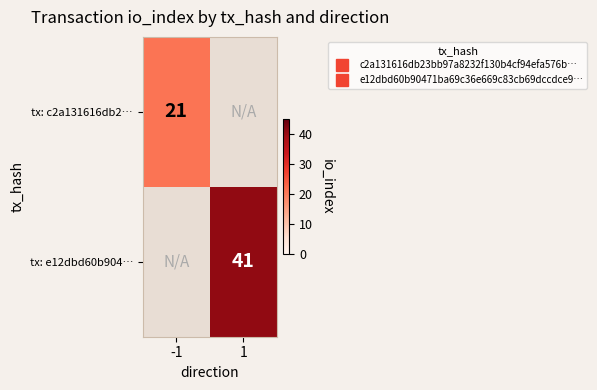

What is the maximum value for tx: c2a131616db2…?

21.0